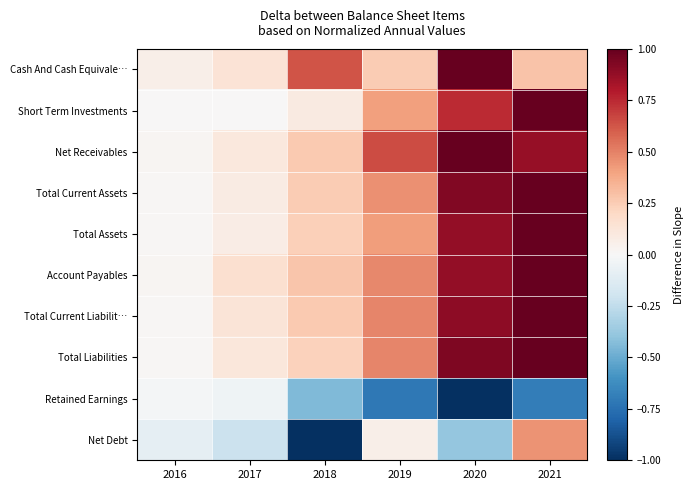

Reading left to right, what are all the values shown in this chart?

Cash And Cash Equivale…: 2016=0.1	2017=0.1	2018=0.6	2019=0.3	2020=1.0	2021=0.3
Short Term Investments: 2016=0.0	2017=0.0	2018=0.1	2019=0.4	2020=0.7	2021=1.0
Net Receivables: 2016=0.0	2017=0.1	2018=0.3	2019=0.6	2020=1.0	2021=0.9
Total Current Assets: 2016=0.0	2017=0.1	2018=0.3	2019=0.5	2020=0.9	2021=1.0
Total Assets: 2016=0.0	2017=0.1	2018=0.2	2019=0.4	2020=0.9	2021=1.0
Account Payables: 2016=0.0	2017=0.2	2018=0.3	2019=0.5	2020=0.9	2021=1.0
Total Current Liabilit…: 2016=0.0	2017=0.1	2018=0.3	2019=0.5	2020=0.9	2021=1.0
Total Liabilities: 2016=0.0	2017=0.1	2018=0.2	2019=0.5	2020=0.9	2021=1.0
Retained Earnings: 2016=-0.0	2017=-0.0	2018=-0.4	2019=-0.7	2020=-1.0	2021=-0.7
Net Debt: 2016=-0.1	2017=-0.2	2018=-1.0	2019=0.1	2020=-0.4	2021=0.4